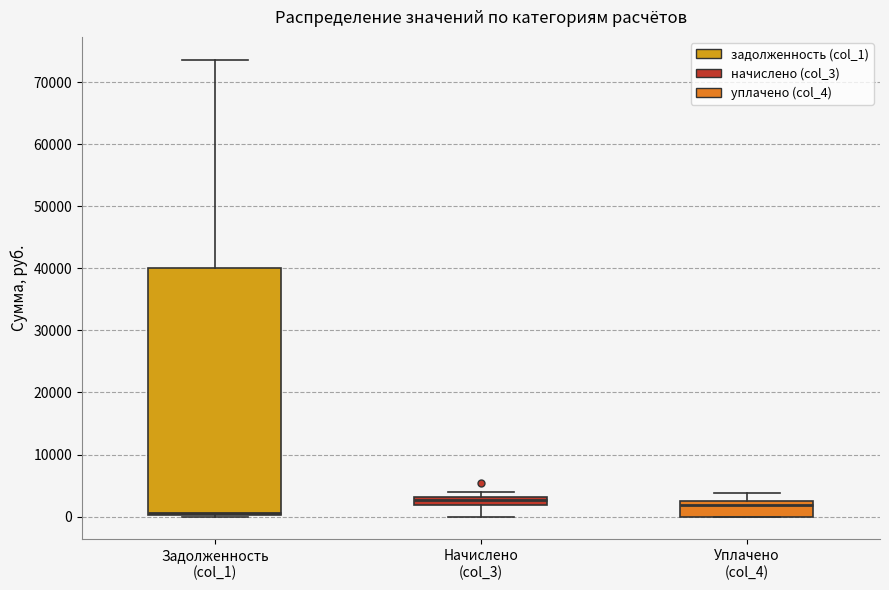

Which box's median line is the lowest?

Задолженность (col_1)